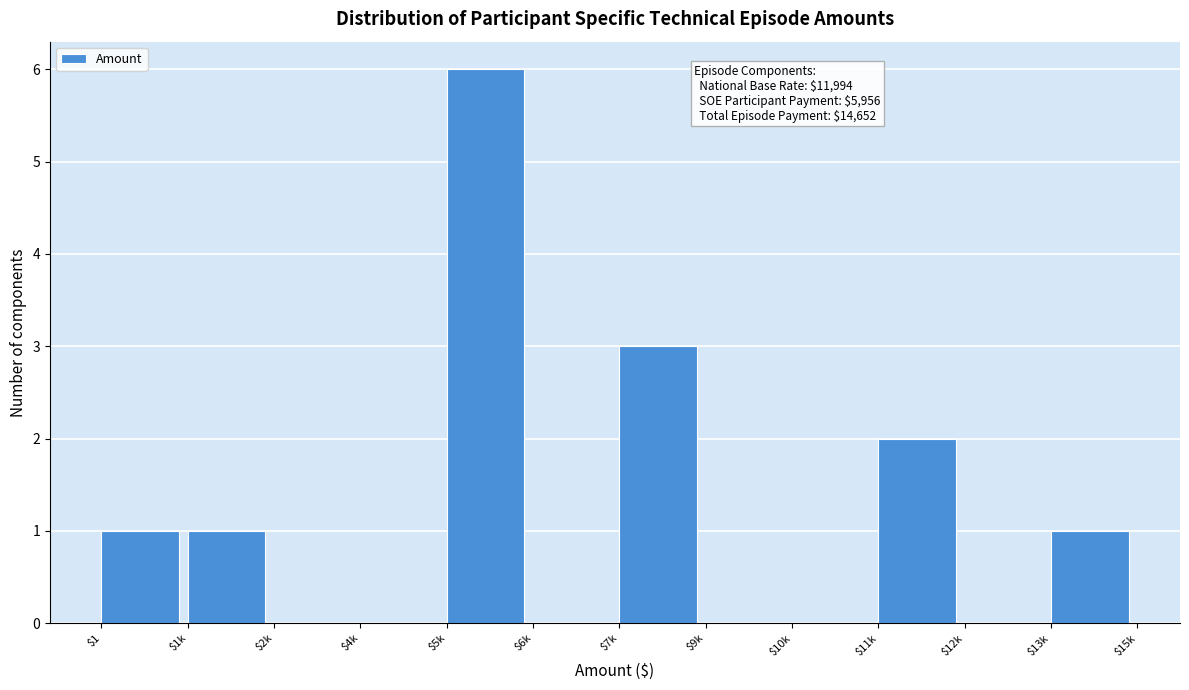

Which category has the highest value across all series?

$5k